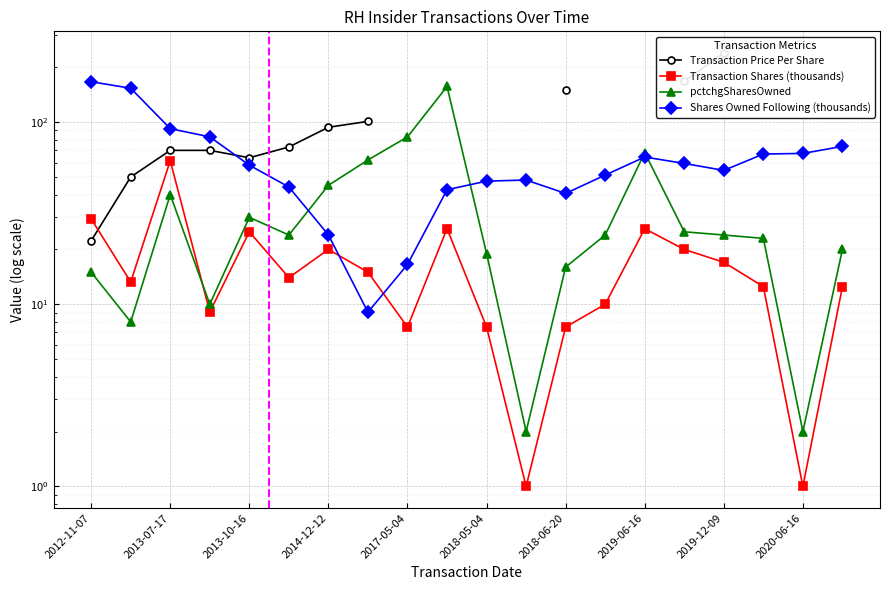

How many lines are shown in the chart?

4